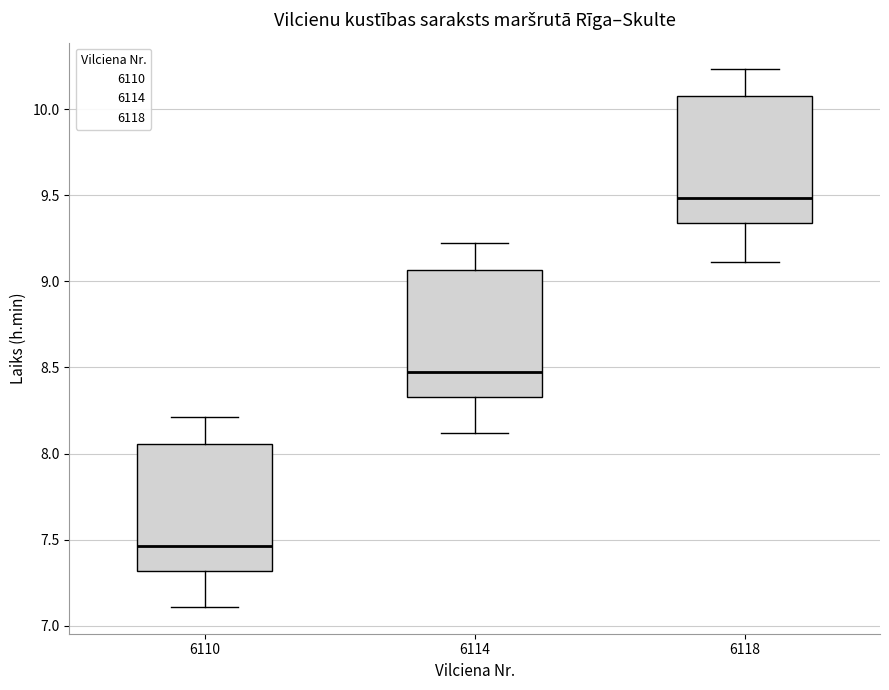

Reading left to right, transcribe this box plot: for each box, give where its median line is, the range the box spans, and where its two whiskers end, as read against the y-axis. The values are not printed on the chart, so give them approximately, as read against the axis.

6110: median 7.45, box 7.30 to 8.05, whiskers 7.10 to 8.20
6114: median 8.50, box 8.35 to 9.05, whiskers 8.10 to 9.20
6118: median 9.50, box 9.35 to 10.10, whiskers 9.10 to 10.25